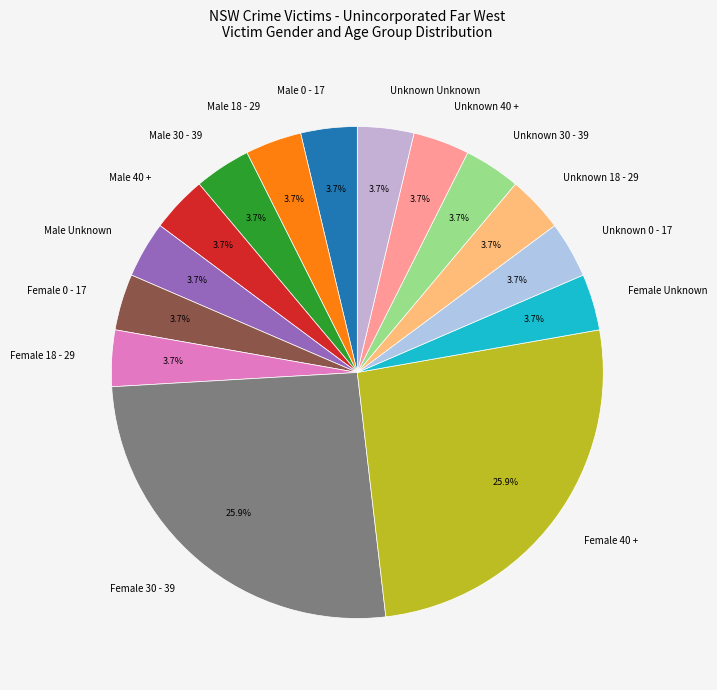

To the nearest percent, what is the average slice percentage?

7%